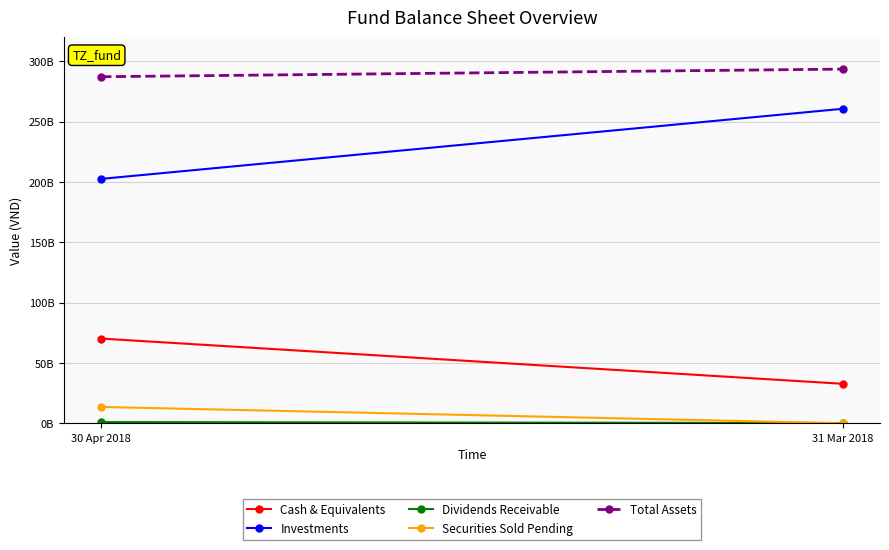

What is the difference between the Dividends Receivable values at 30 Apr 2018 and 31 Mar 2018?

801956950